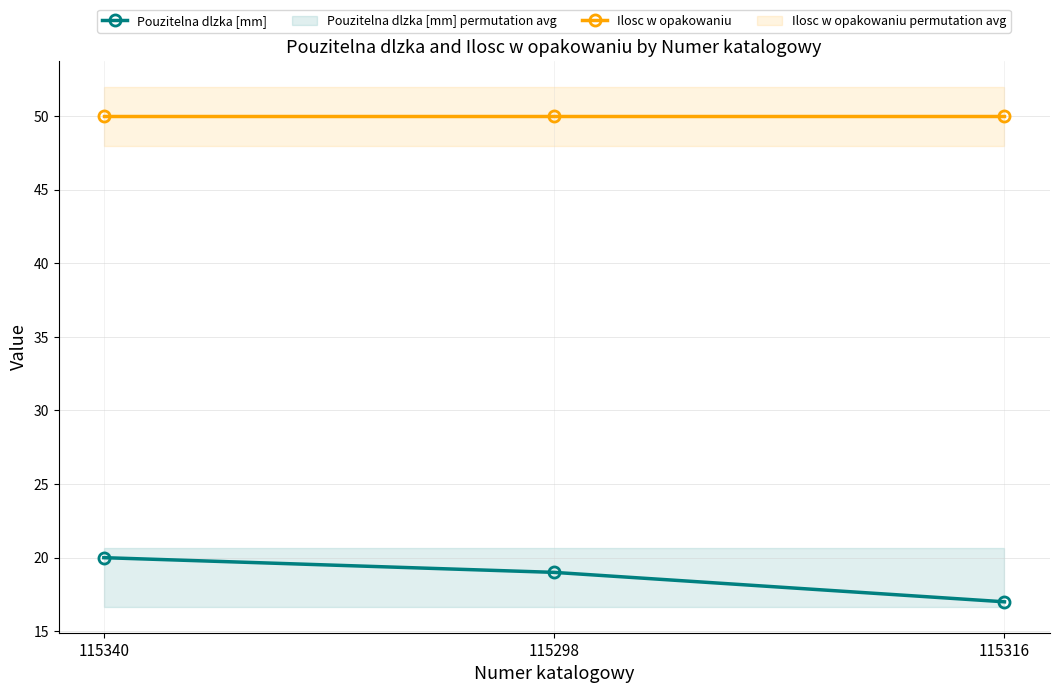

Rank the series by their maximum value, from highest to lowest.

Ilosc w opakowaniu, Pouzitelna dlzka [mm]